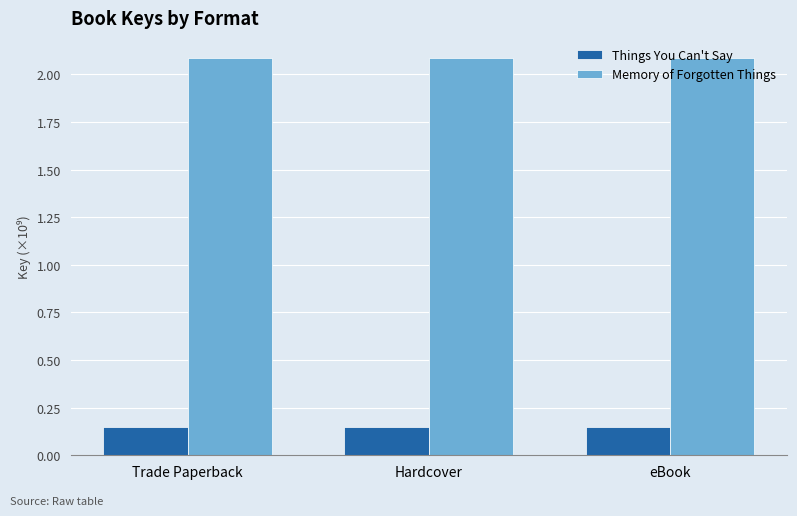

Read the Memory of Forgotten Things value at Hardcover.

2.1